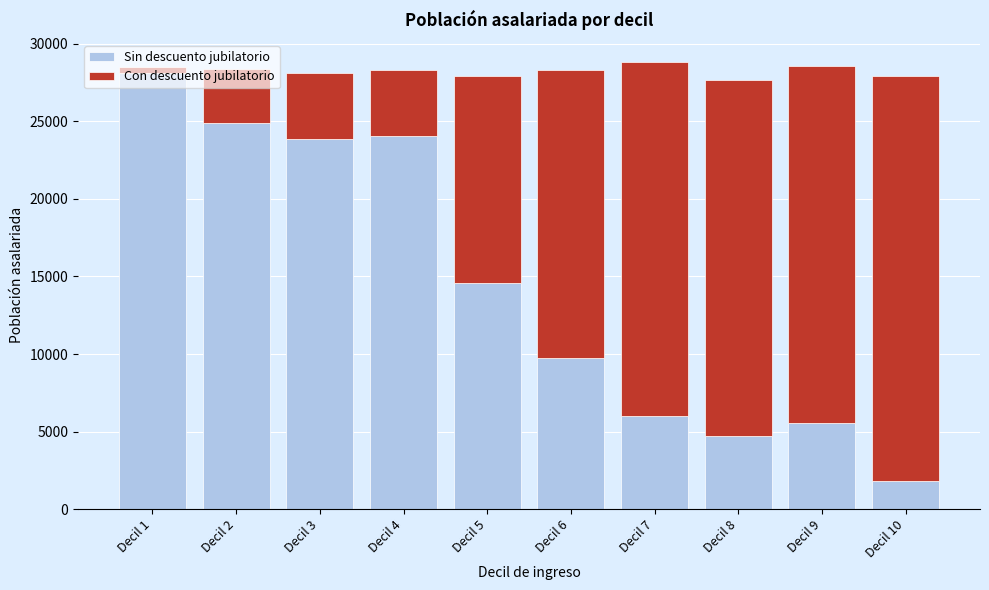

What is the sum of all Sin descuento jubilatorio values?

143309